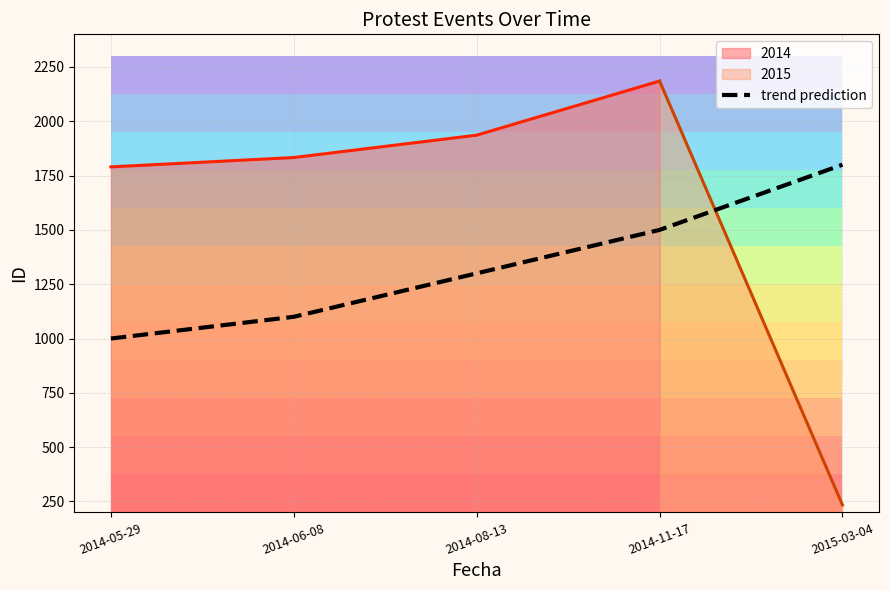

What position from the right is 2014-05-29?

5